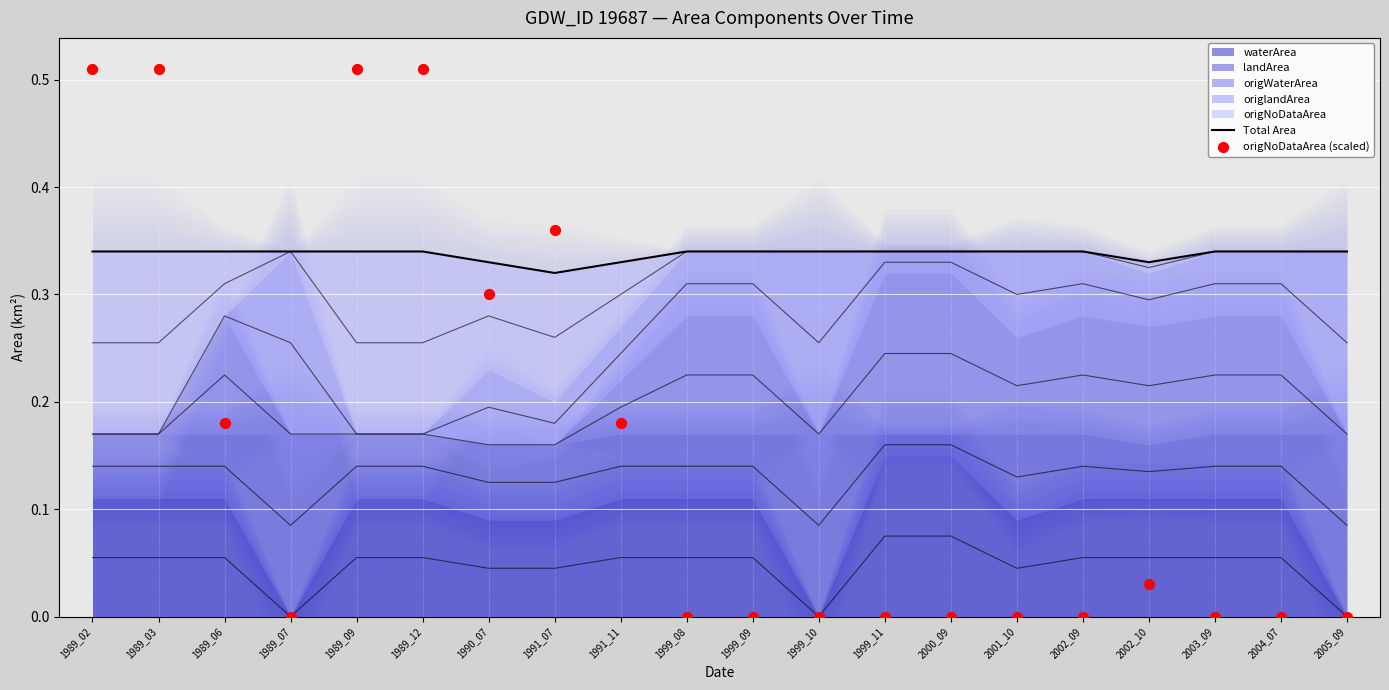

Which series has the widest spread of Y values?

origNoDataArea (scaled)